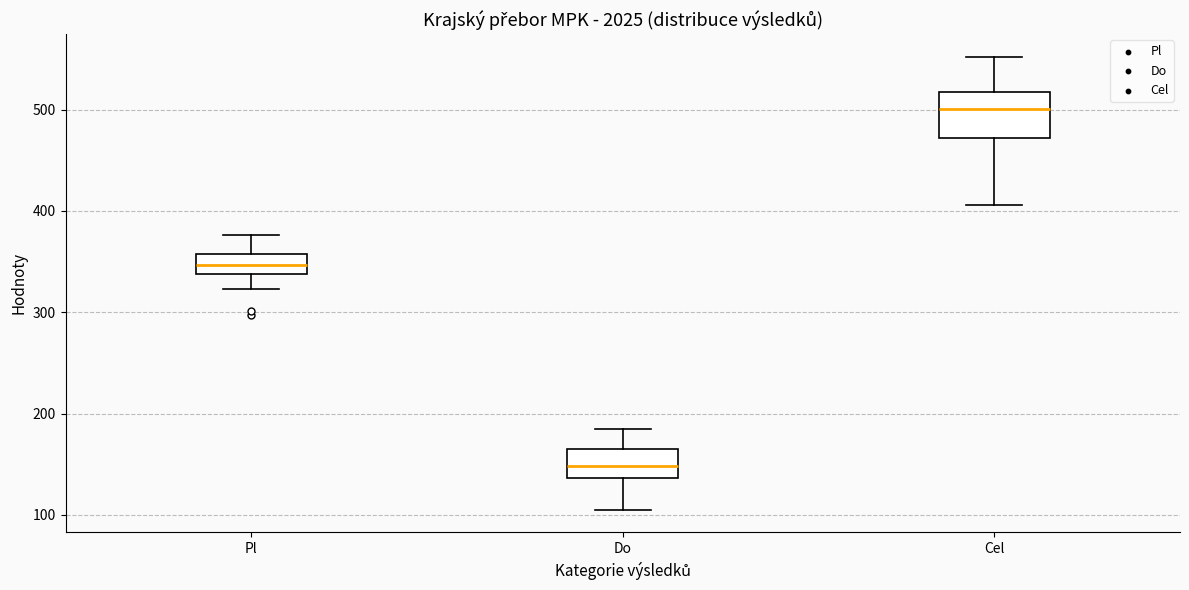

Reading left to right, read every box against the y-axis: the position of its median line, the range the box covers, and the ends of its whiskers. The values are not printed on the chart, so give them approximately, as read against the axis.

Pl: median 350, box 340 to 360, whiskers 320 to 380
Do: median 150, box 140 to 170, whiskers 110 to 190
Cel: median 500, box 470 to 520, whiskers 410 to 550